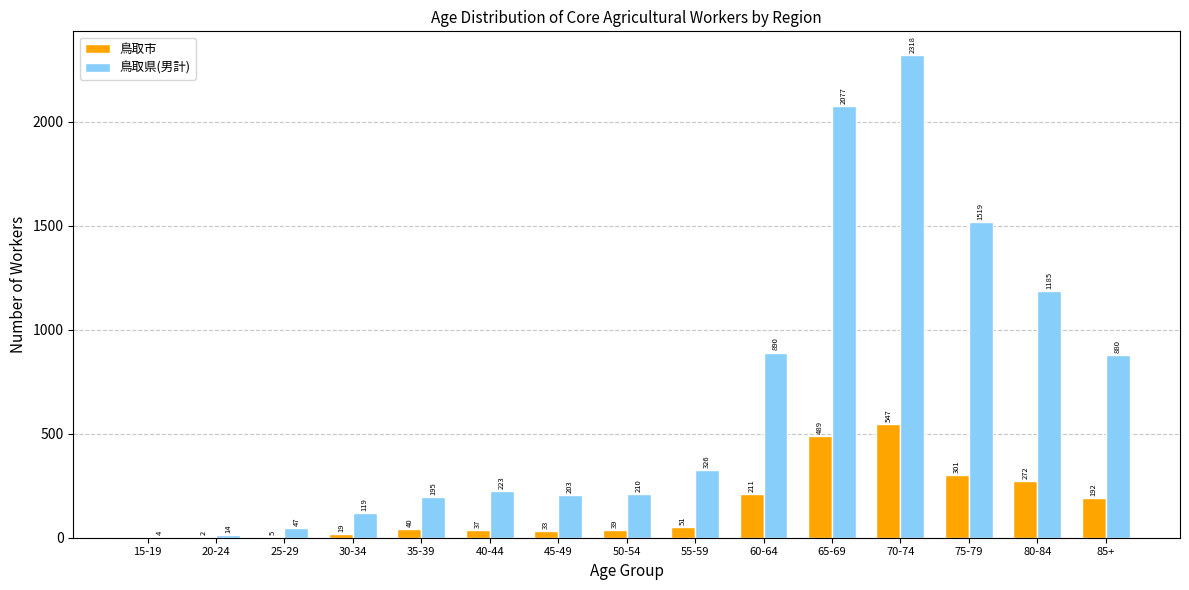

What is the sum of all 鳥取市 values?

2238